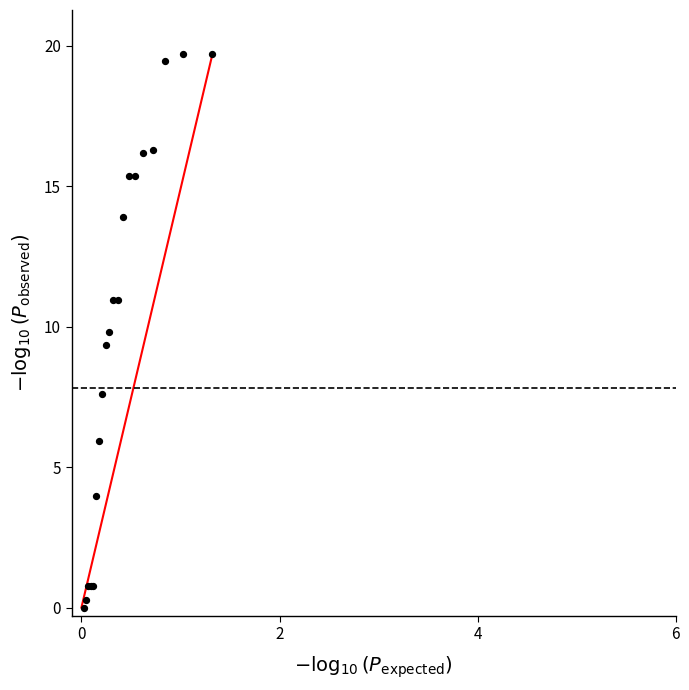

What Y value in the scatter plot is closest to 9?

9.3